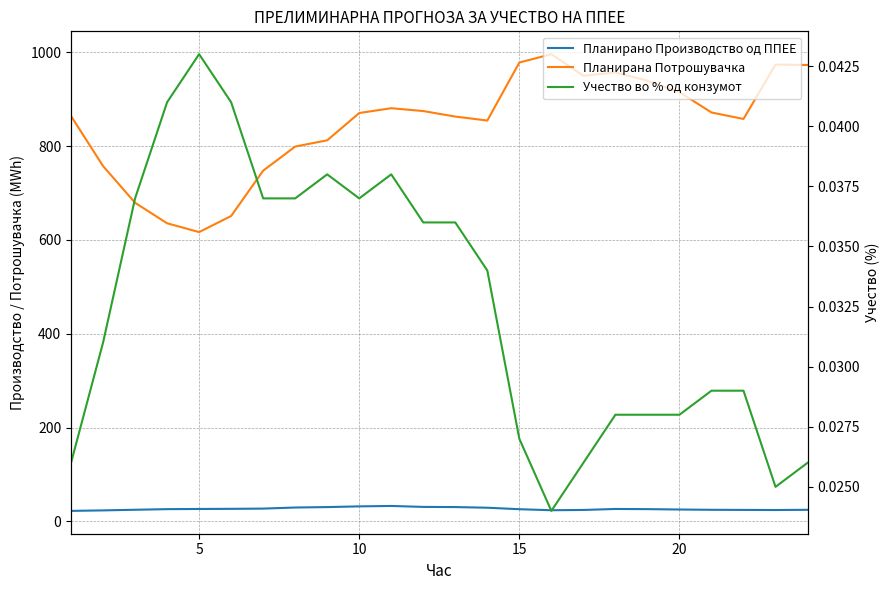

What is the value of the Планирано Производство од ППЕЕ point at the 23rd from the left?

24.4